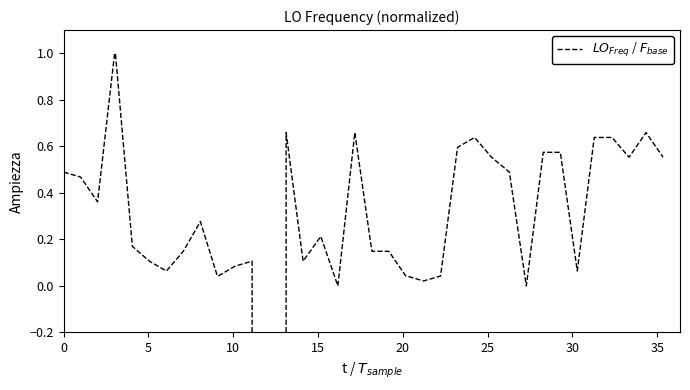

What is the maximum value shown in the chart?

1.0